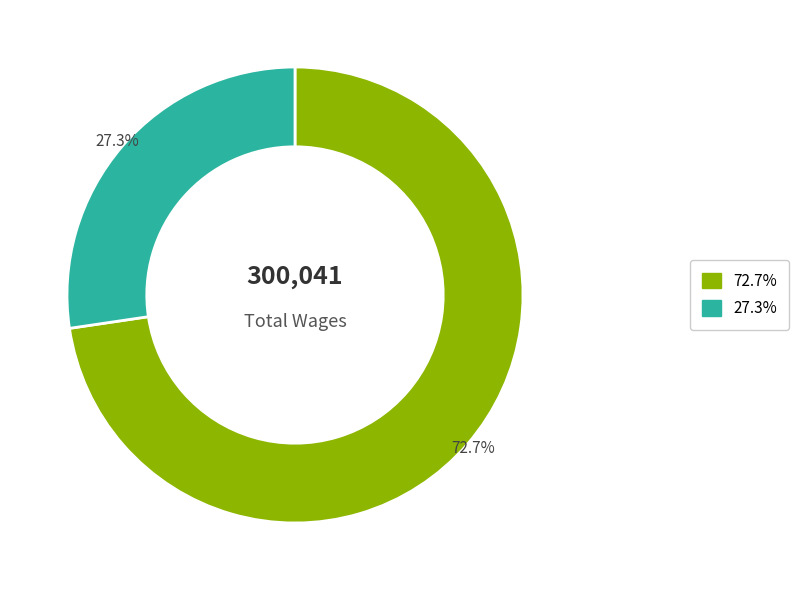

Does any single category account for the majority?

Yes